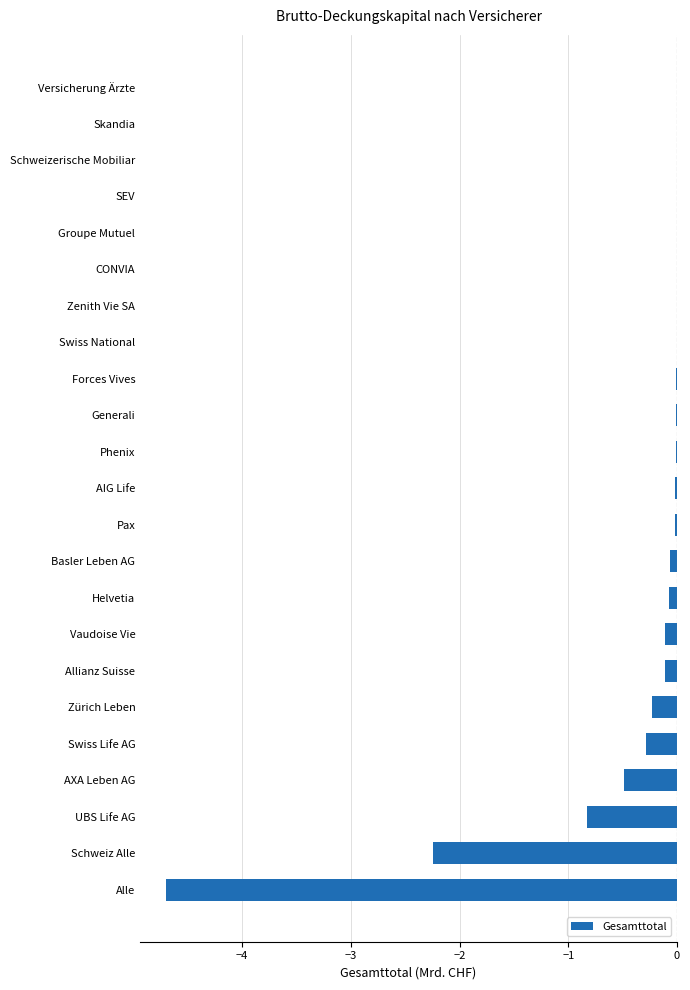

What is the change in value from Zürich Leben to Schweiz Alle?

-2.0